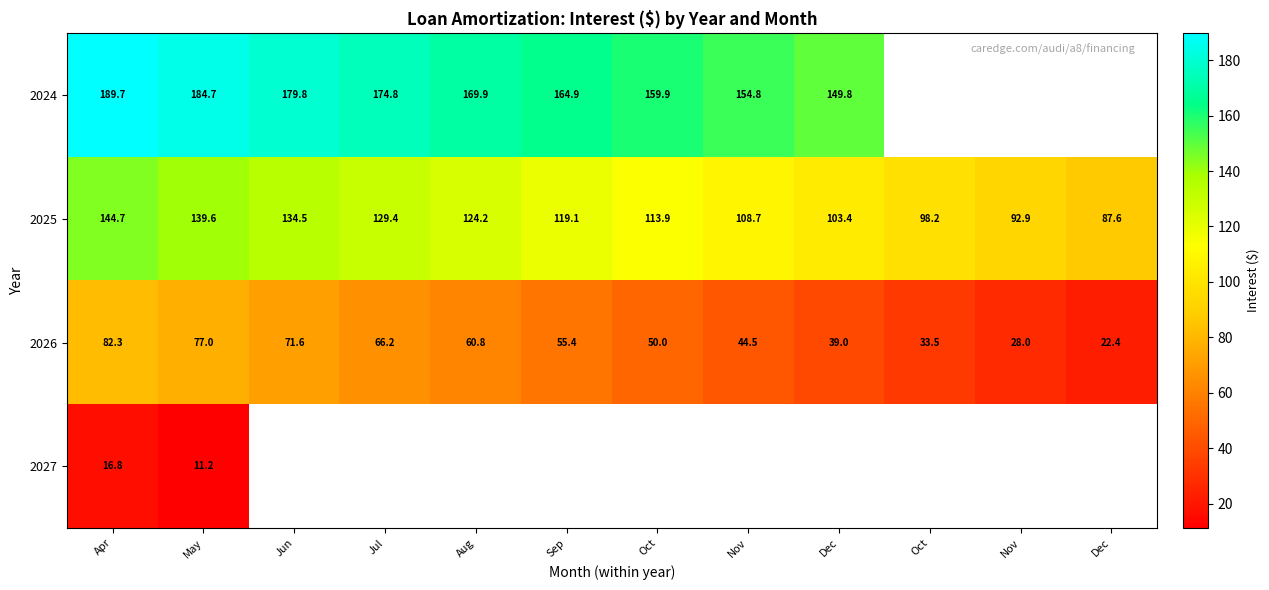

List the labels in order of 2026 value, smallest first.

Dec, Nov, Oct, Dec, Nov, Oct, Sep, Aug, Jul, Jun, May, Apr